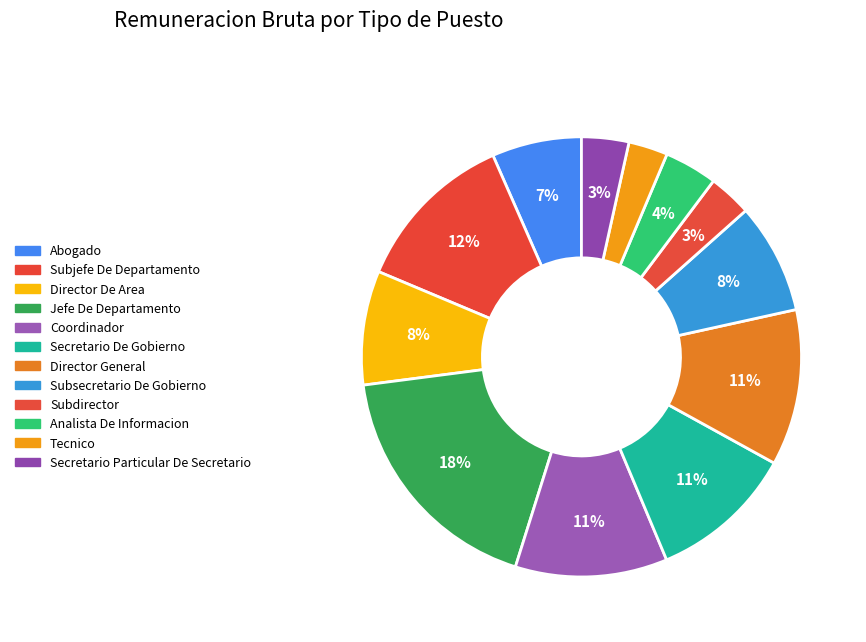

Count the number of slices in the pie.

12